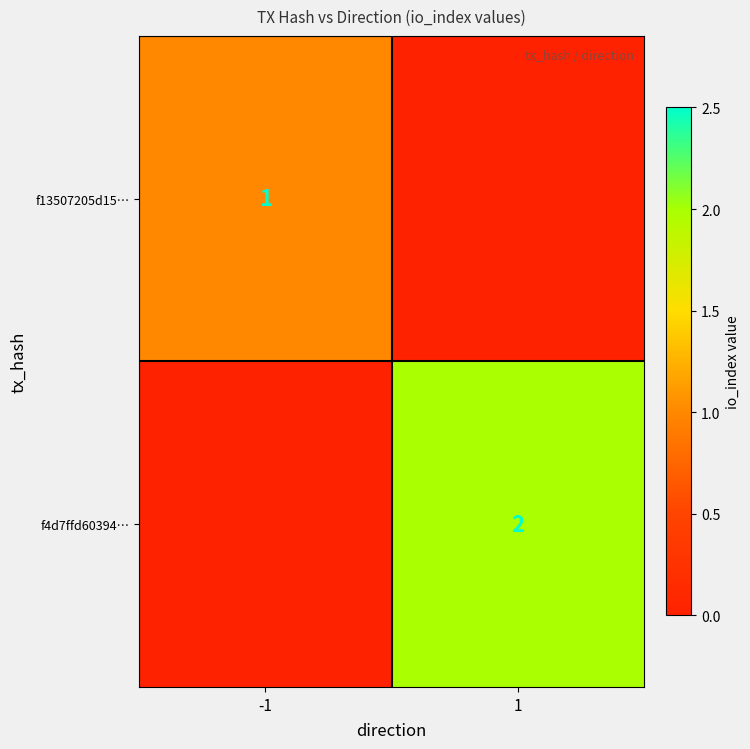

The value of f4d7ffd60394… at 1 is 1. True or false?

False